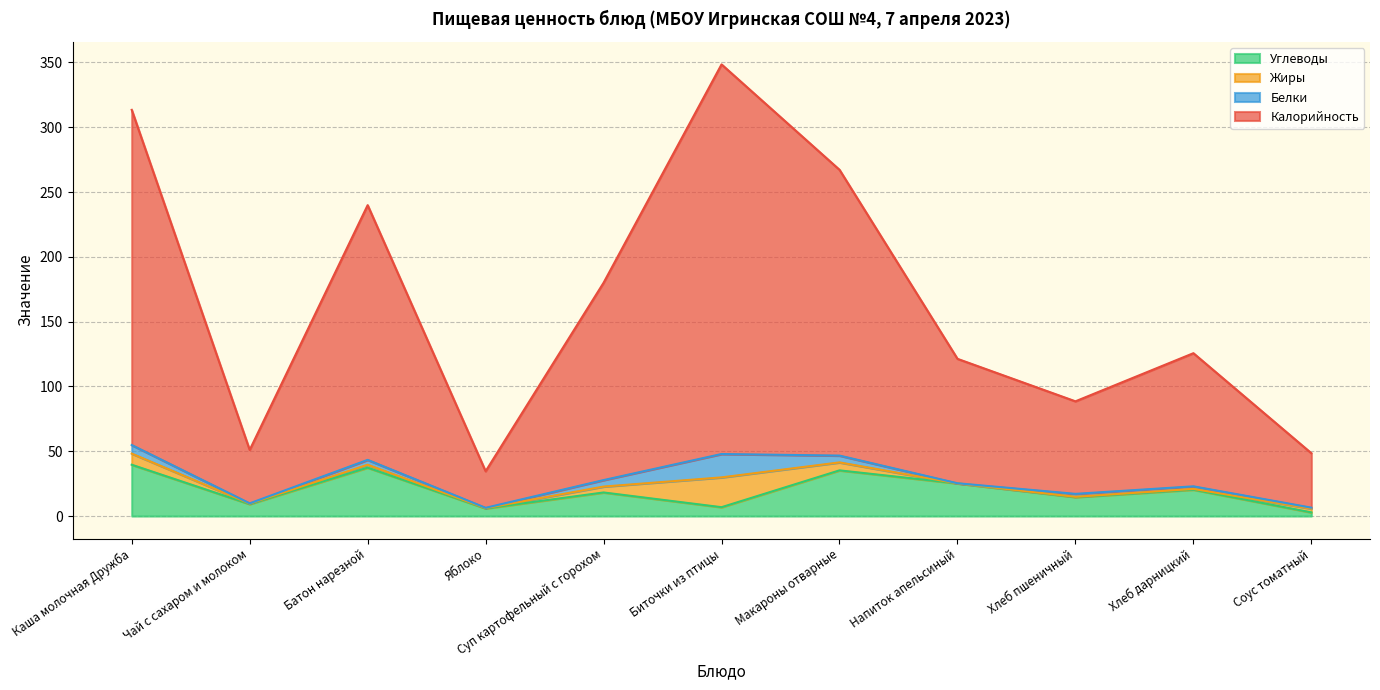

Between Каша молочная Дружба and Напиток апельсиный, which is larger?

Каша молочная Дружба